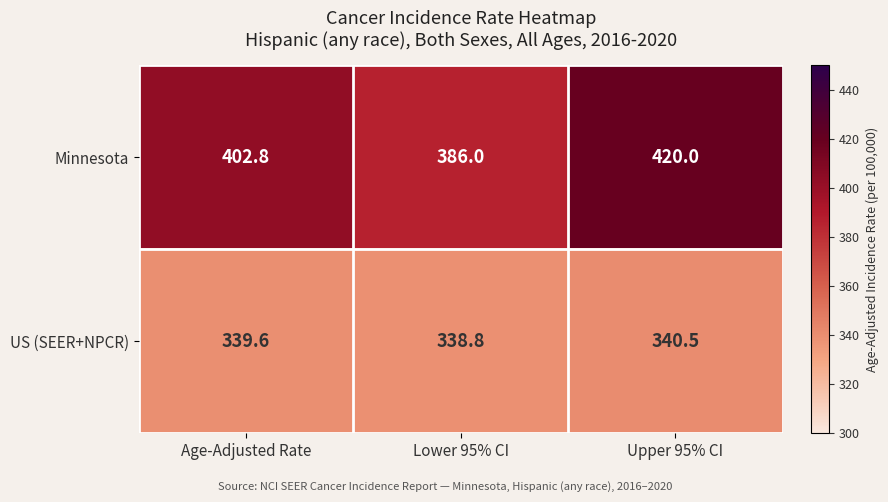

How many distinct data groups are displayed?

2